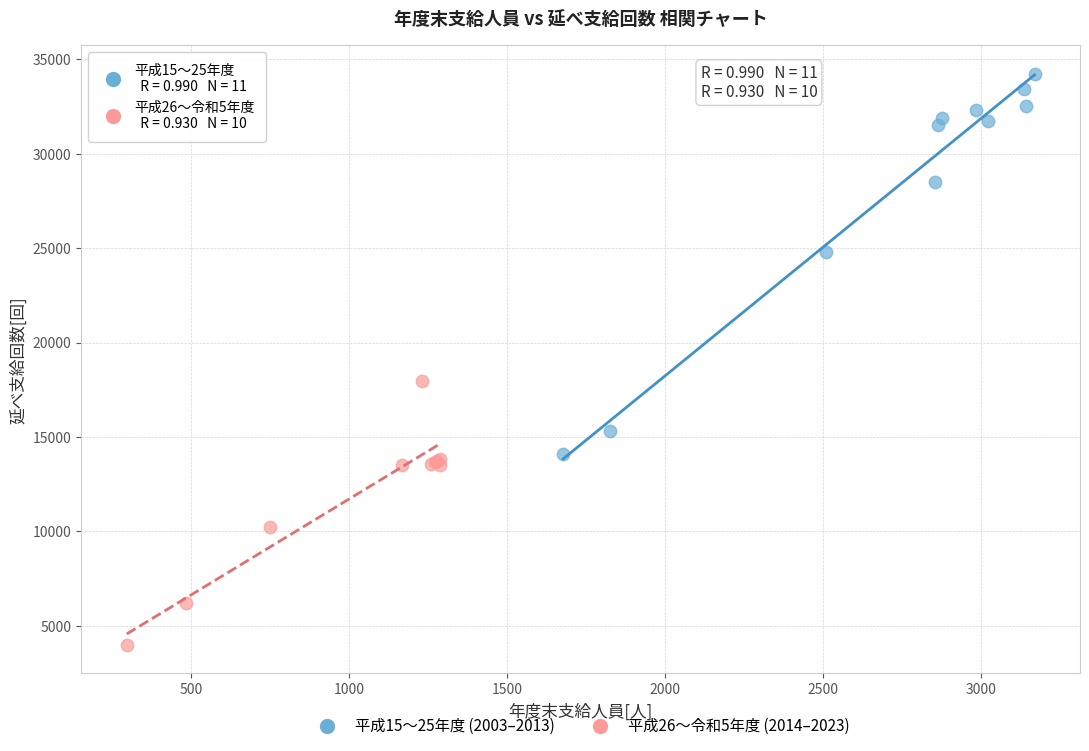

Which series reaches the maximum Y coordinate?

平成15〜25年度 (2003–2013)